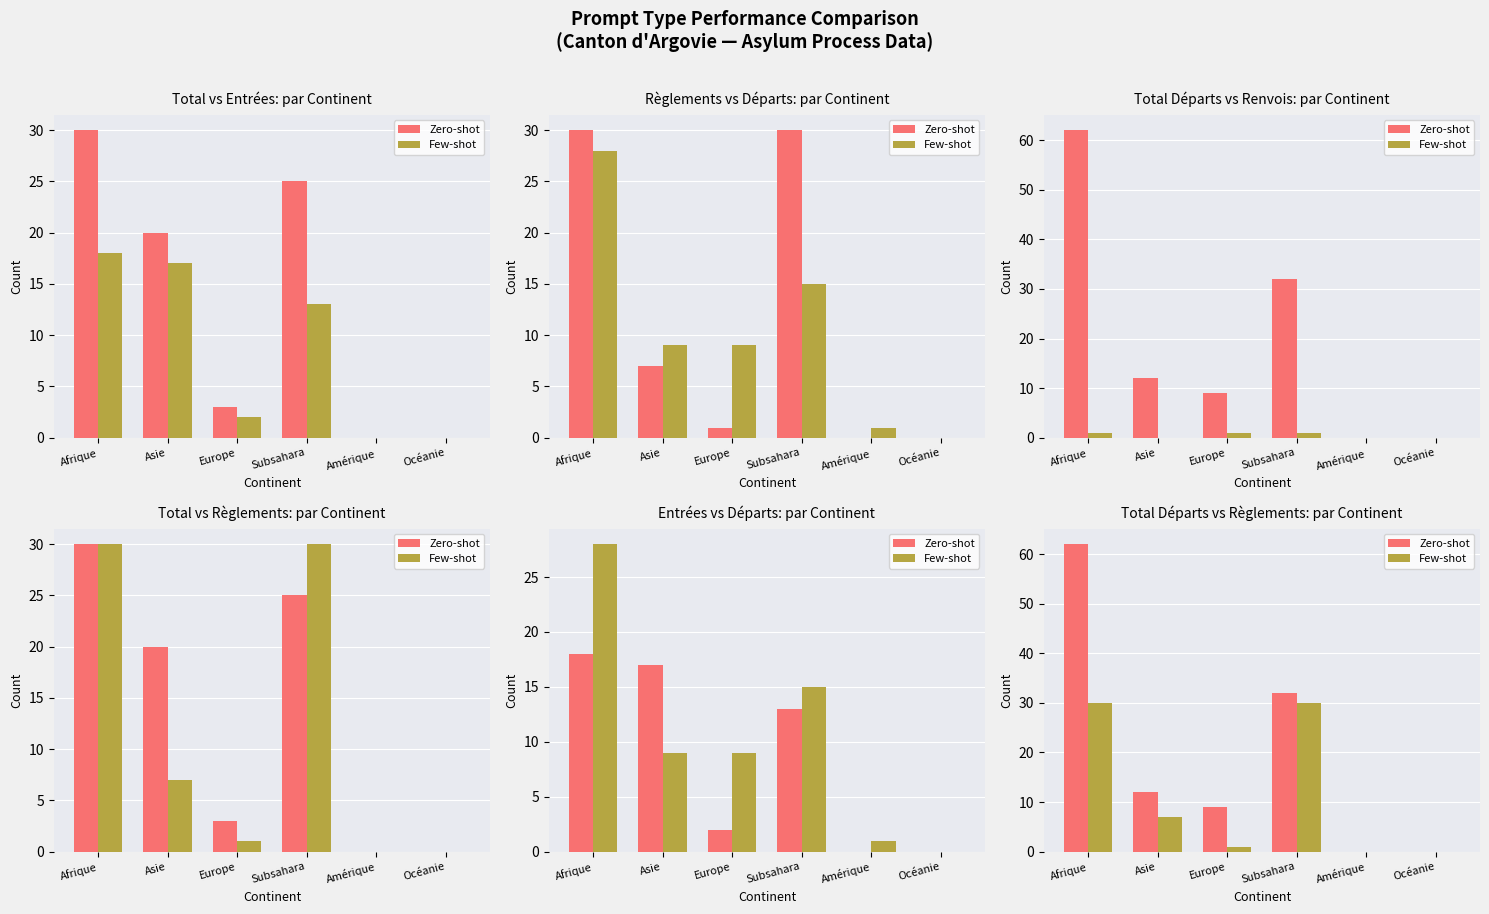

At how many categories does at least one series exceed 38?

1